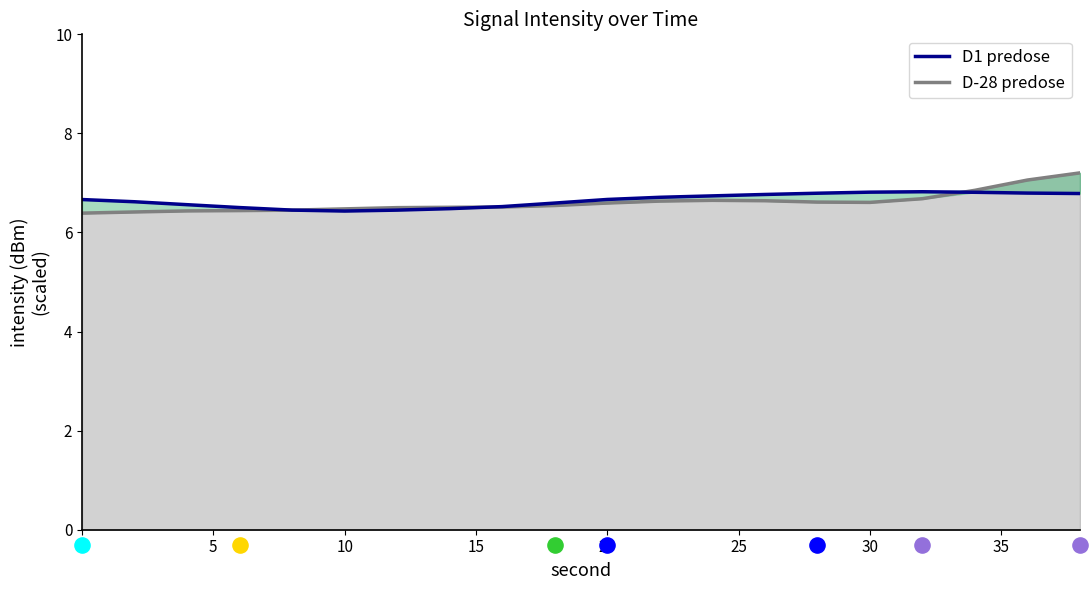

Which series contains the highest Y value?

D-28 predose